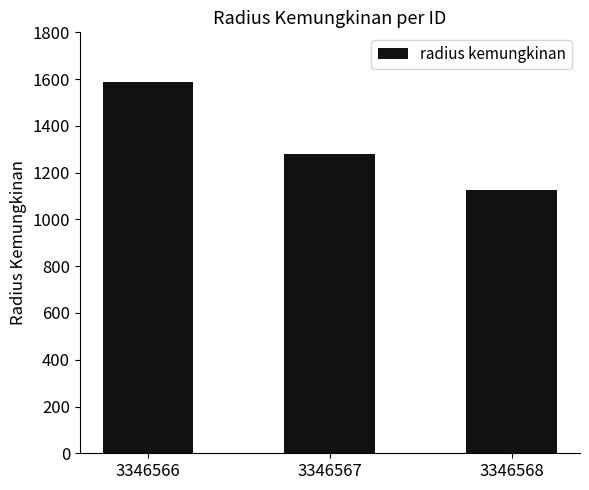

What is the maximum value shown in the chart?

1588